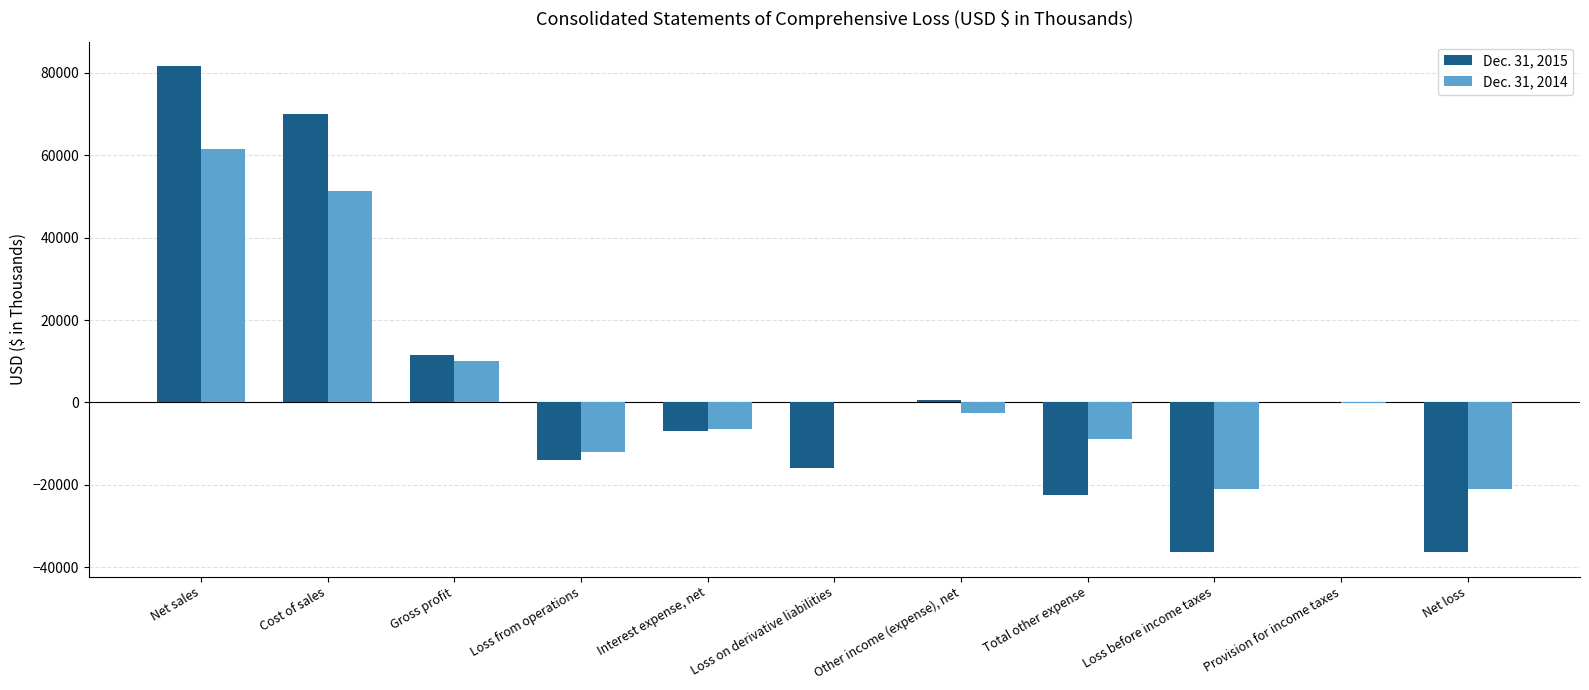

What is the sum of the Dec. 31, 2014 values at Gross profit and Loss before income taxes?

-10986